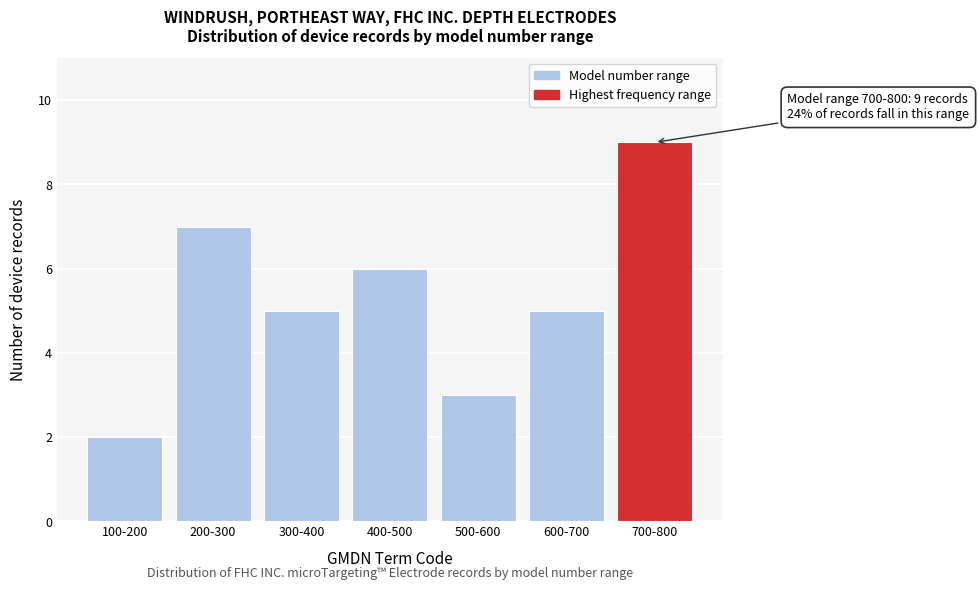

Reading right to left, list all the values displayed in this chart.

700-800=9	600-700=5	500-600=3	400-500=6	300-400=5	200-300=7	100-200=2